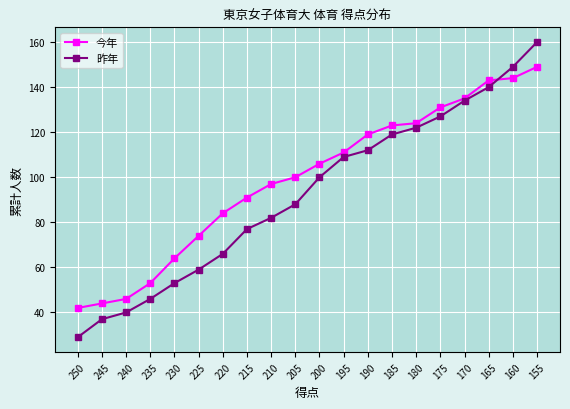

How many intersections are there between 昨年 and 今年?

1